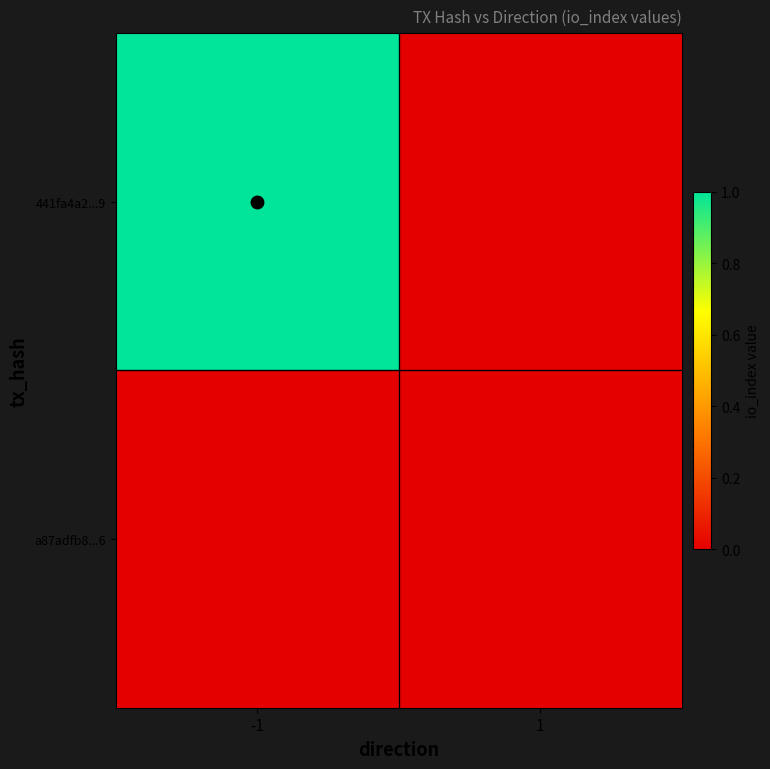

Reading right to left, list all the values displayed in this chart.

441fa4a2...9: 1=0	-1=1
a87adfb8...6: 1=0	-1=0